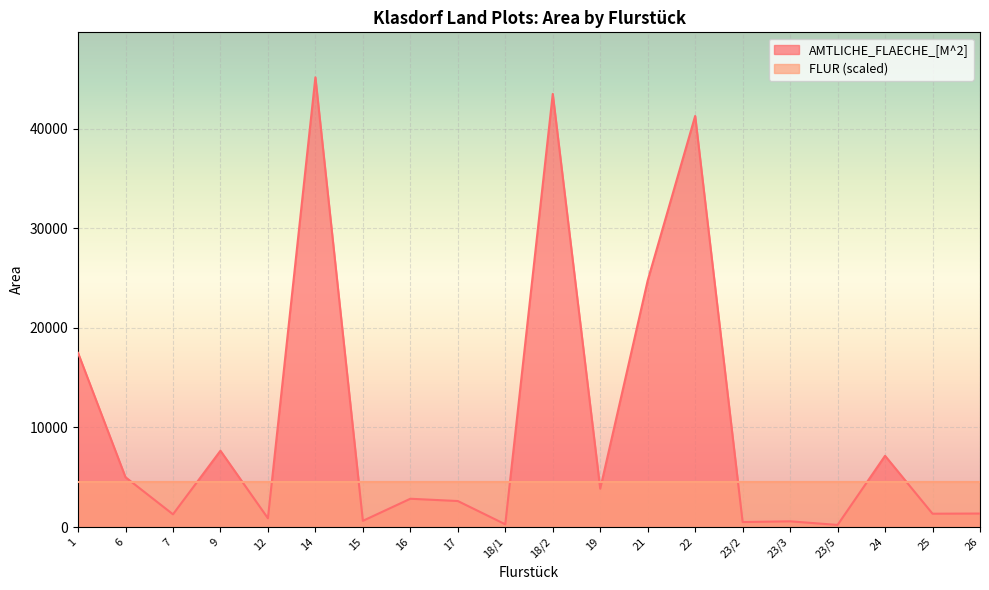

What is the label of the 7th point from the left?

15